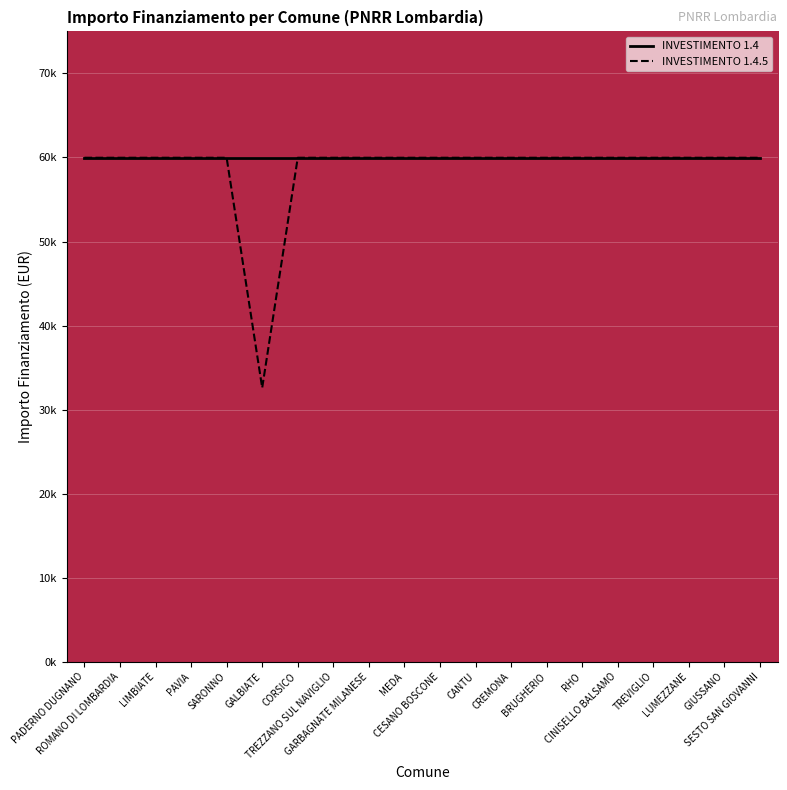

Which category has the highest value across all series?

PADERNO DUGNANO